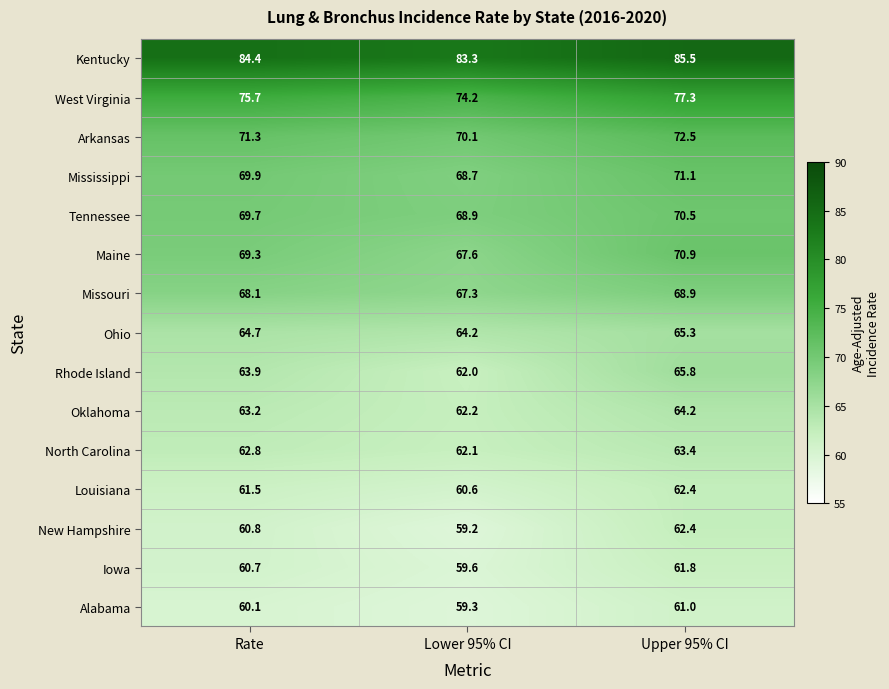

Where does the Missouri series first go above 68?

Rate